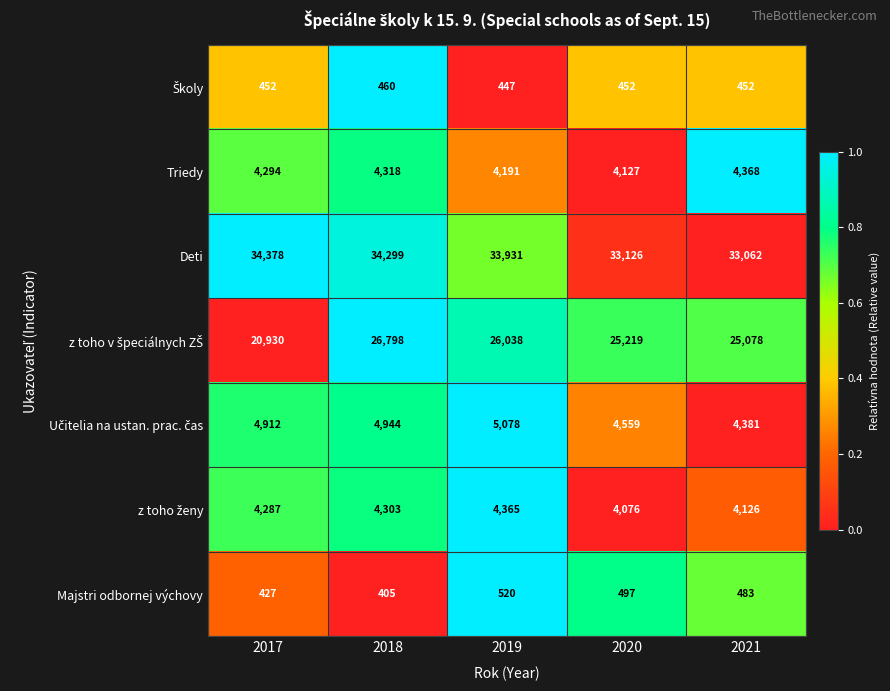

Which category has the lowest value across all series?

2018